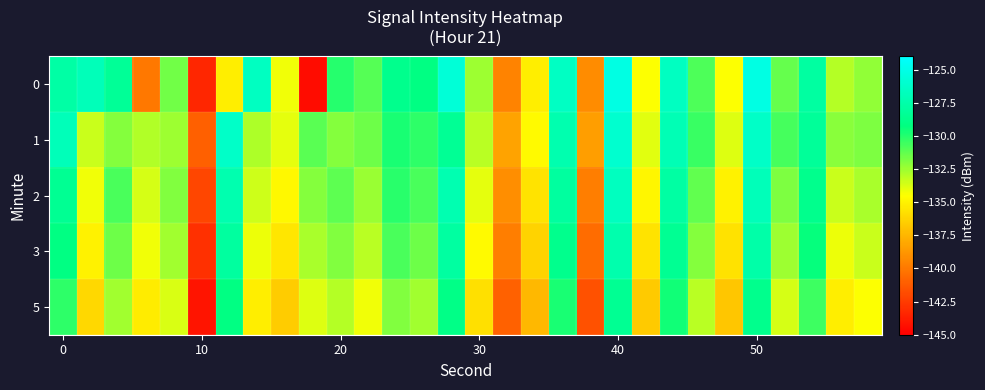

List the series in order of their peak value, highest first.

0, 1, 2, 3, 5